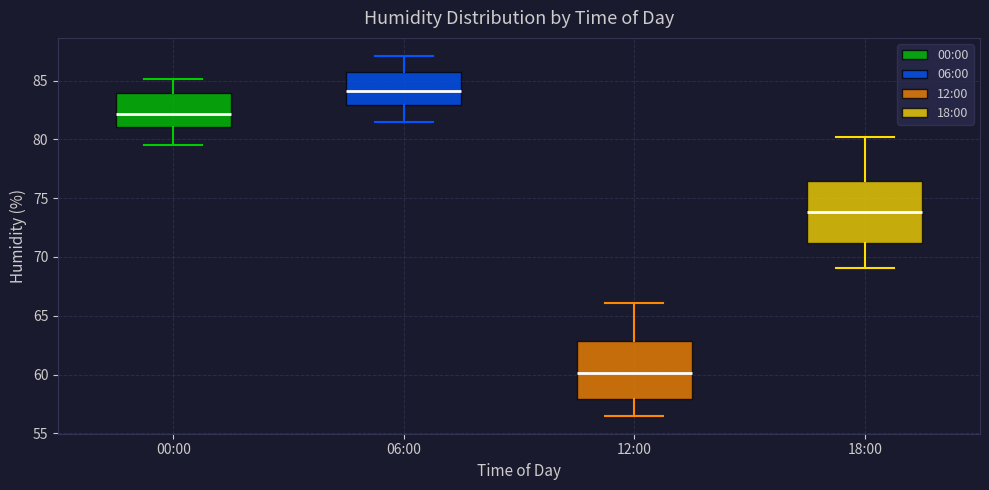

Reading left to right, read every box against the y-axis: the position of its median line, the range the box covers, and the ends of its whiskers. The values are not printed on the chart, so give them approximately, as read against the axis.

00:00: median 82.0, box 81.0 to 84.0, whiskers 79.5 to 85.0
06:00: median 84.0, box 83.0 to 86.0, whiskers 81.5 to 87.0
12:00: median 60.0, box 58.0 to 63.0, whiskers 56.5 to 66.0
18:00: median 74.0, box 71.0 to 76.5, whiskers 69.0 to 80.0